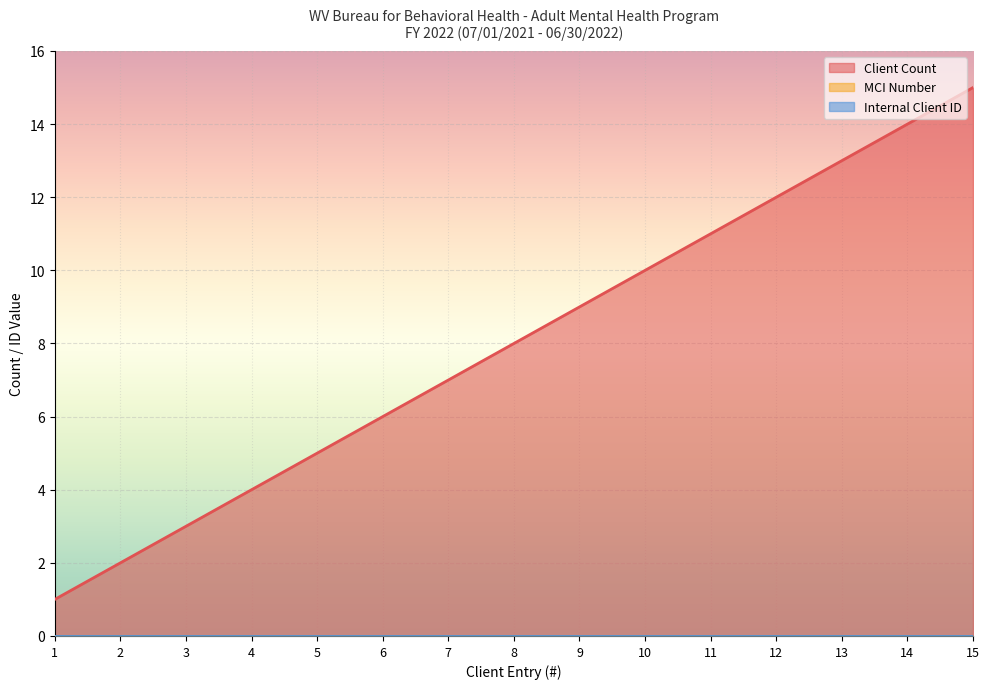

How many series are shown in this chart?

3